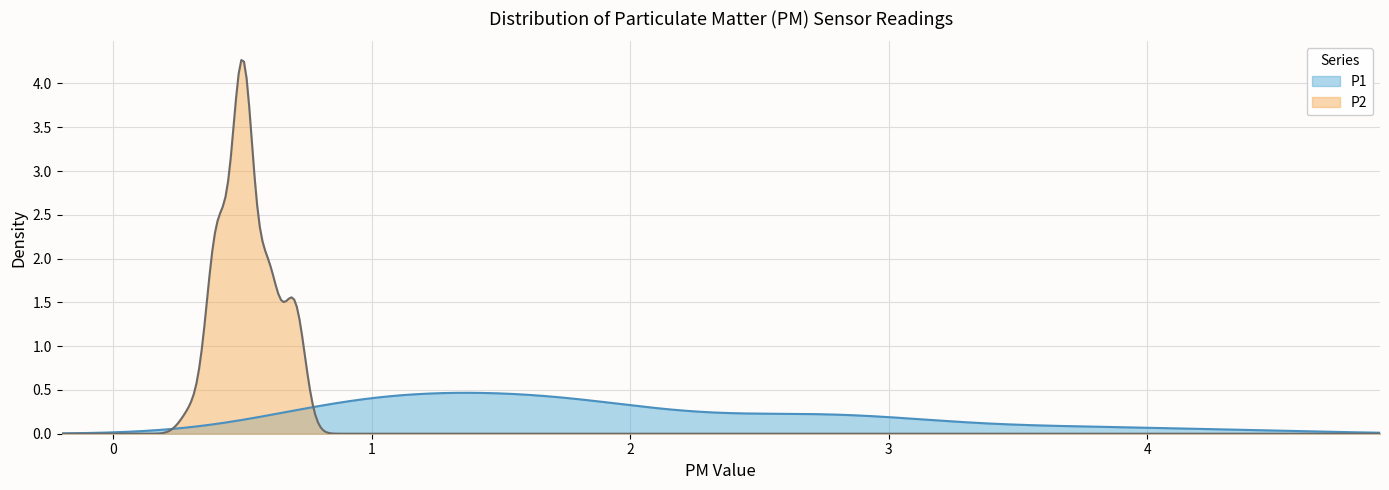

What is the maximum value shown in the chart?

4.3